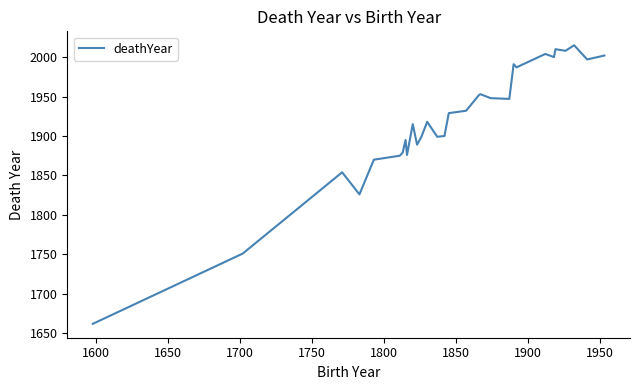

What is the smallest value displayed?

1662